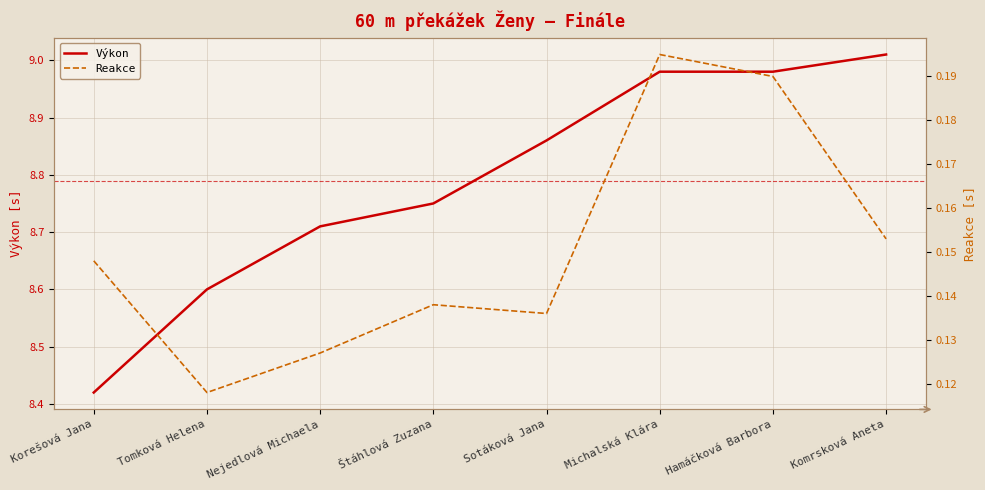

True or false: Reakce and Výkon cross at least once.

False